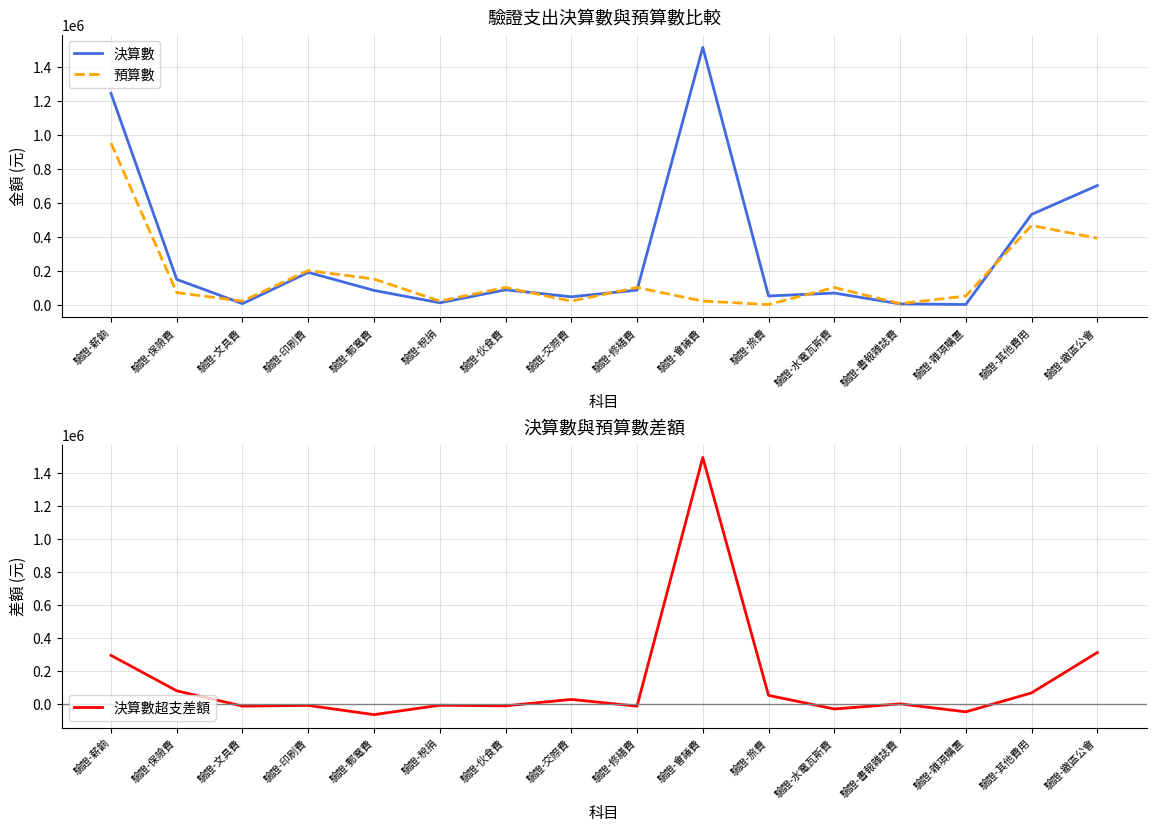

True or false: 決算數超支差額 has a value of -85798 at 驗證-雜項購置.

False